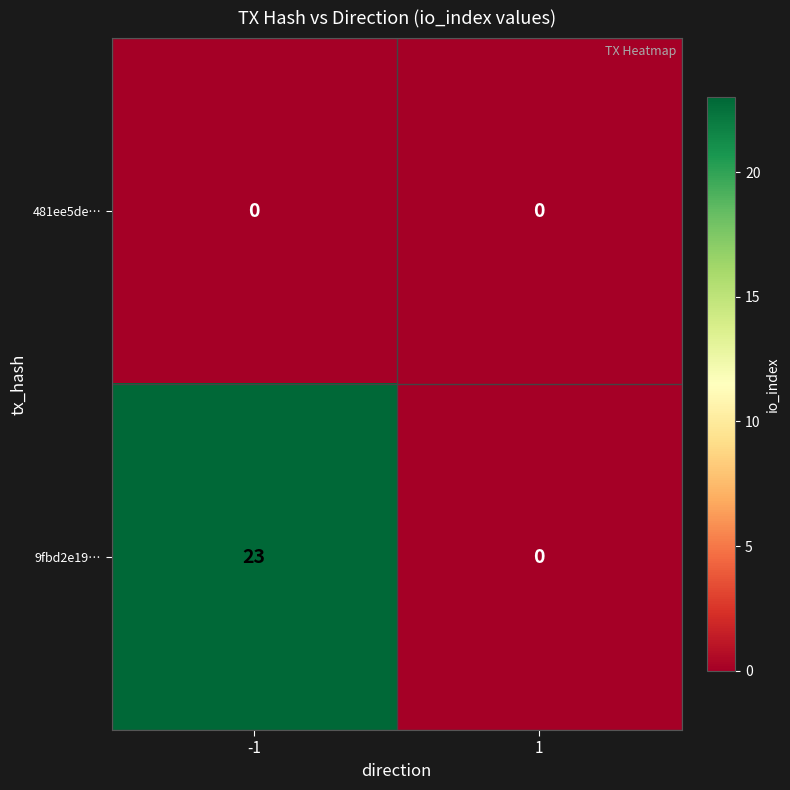

How many data points does each series have?

2